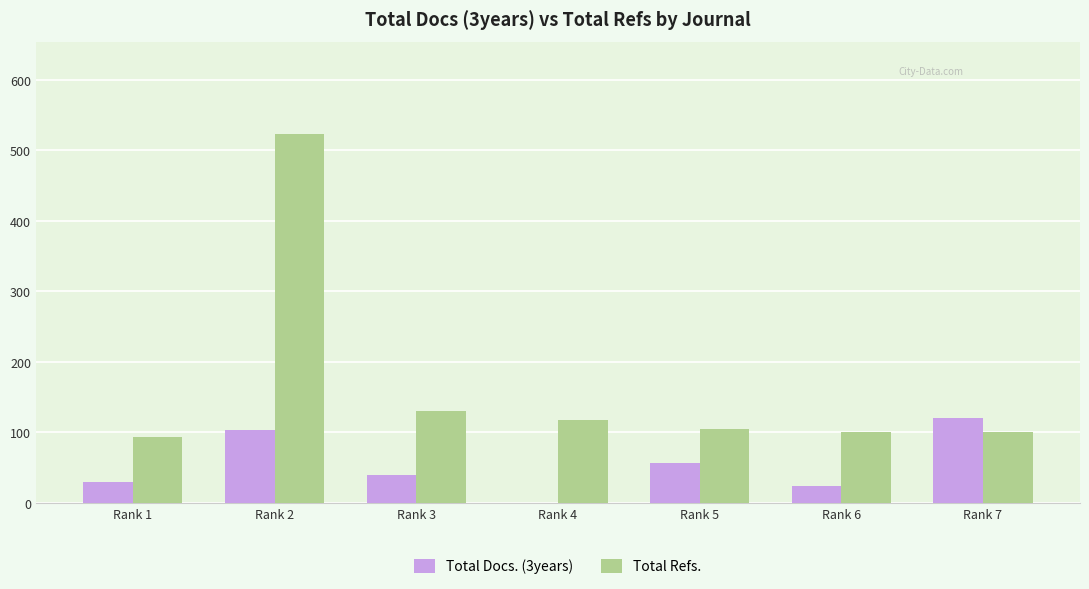

The value of Total Refs. at Rank 1 is 94. True or false?

True